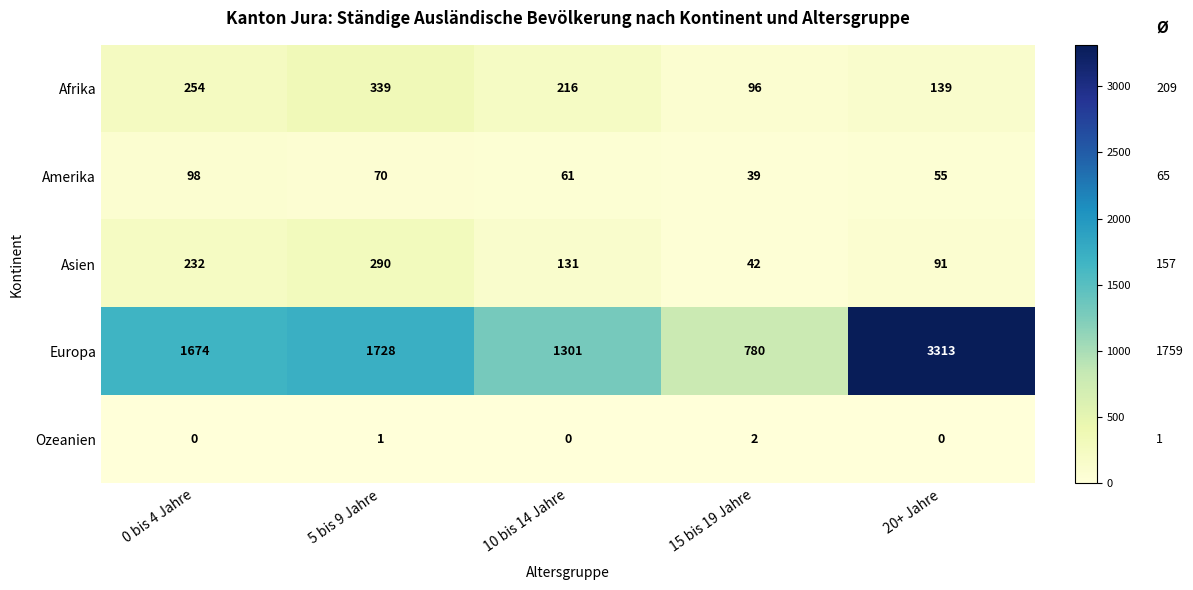

Reading left to right, list all the values displayed in this chart.

Afrika: 254	339	216	96	139
Amerika: 98	70	61	39	55
Asien: 232	290	131	42	91
Europa: 1674	1728	1301	780	3313
Ozeanien: 0	1	0	2	0